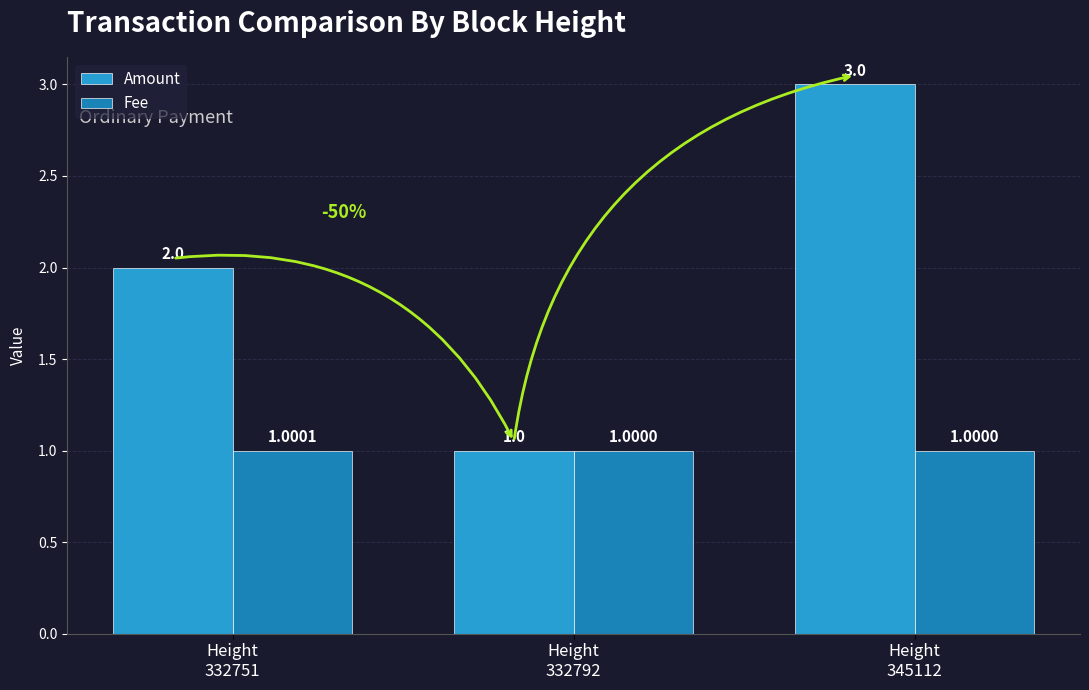

The value of Amount at Height
332751 is 2.0. True or false?

True